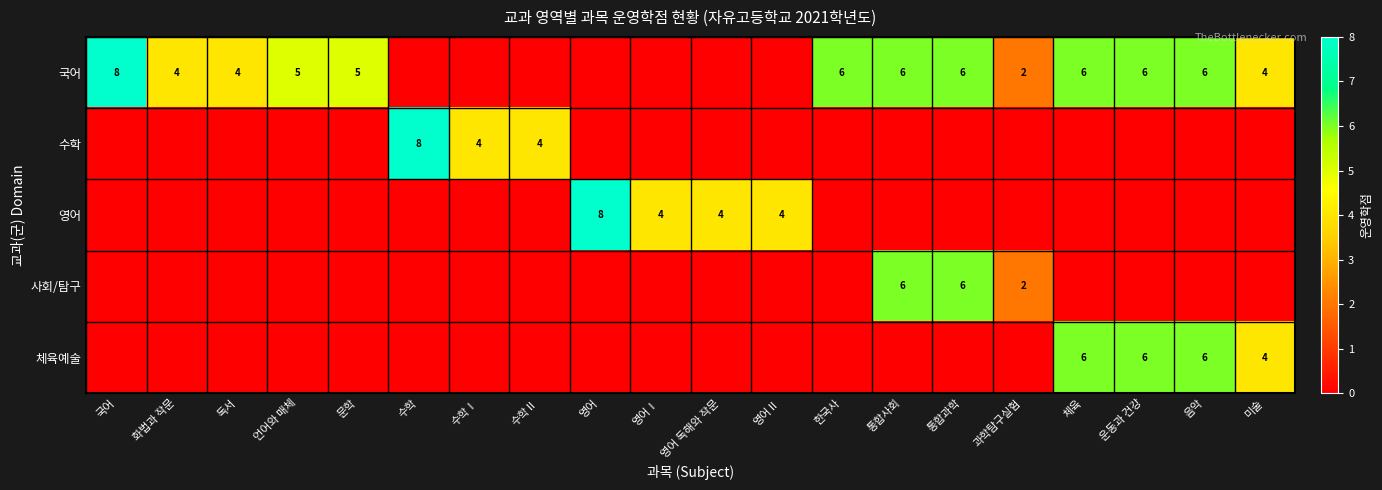

What is the spread (max minus min) of values at 수학Ⅰ?

4